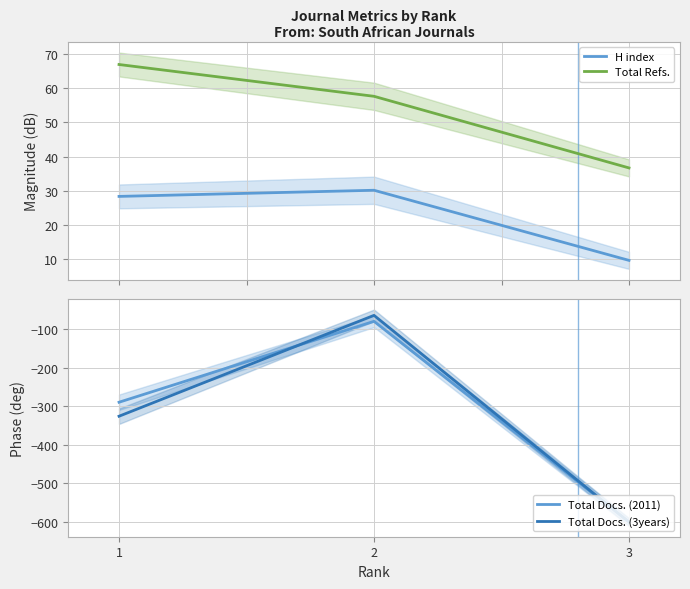

How many data points in H index are less than 28?

1